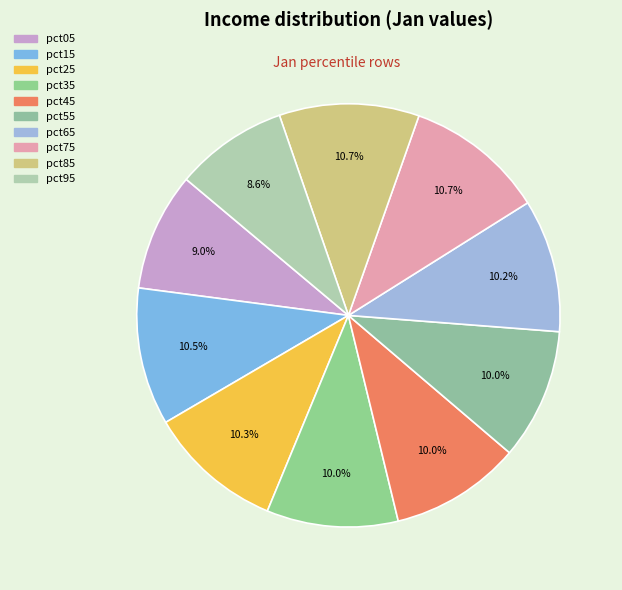

How many slices are in this pie chart?

10